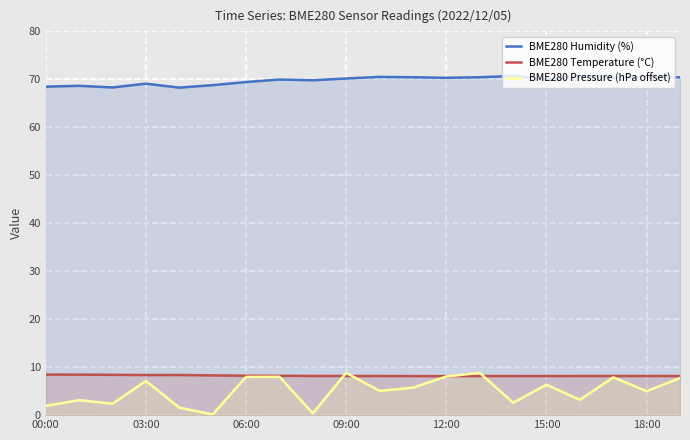

How many categories are shown in the chart?

20